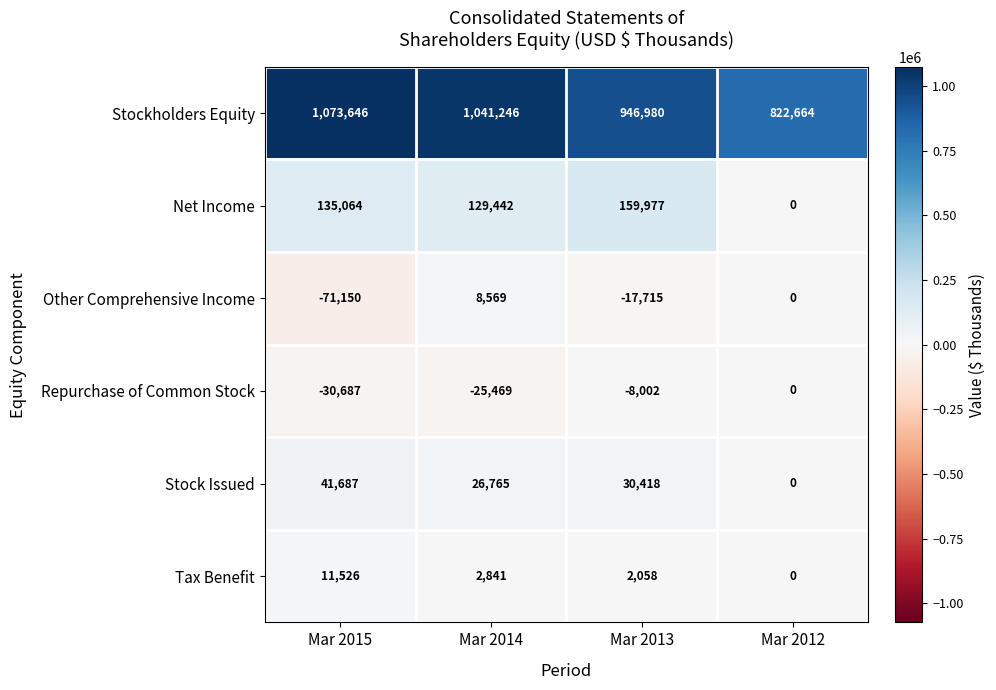

The Tax Benefit series shows 0 at Mar 2012. True or false?

True